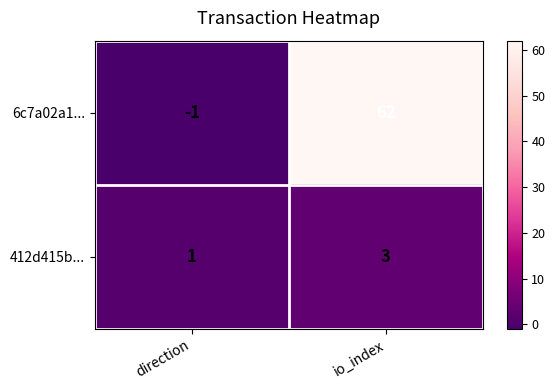

Reading left to right, what are all the values shown in this chart?

6c7a02a1...: direction=-1	io_index=62
412d415b...: direction=1	io_index=3